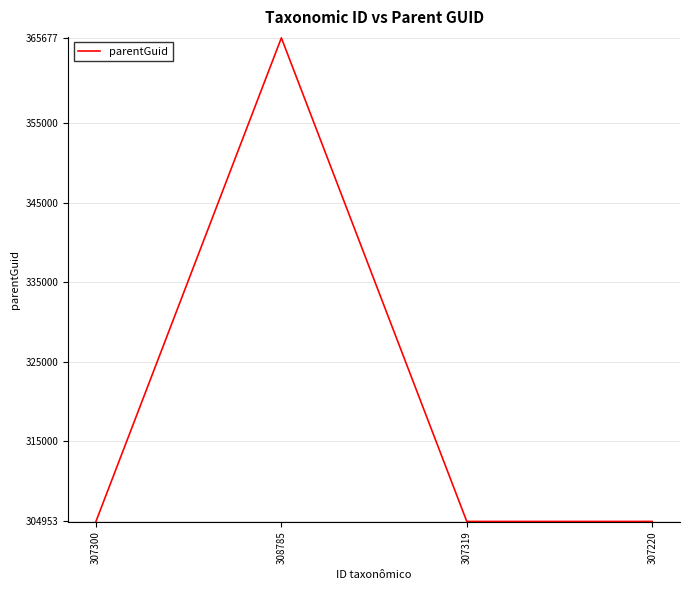

What is the sum of all values?

1280536